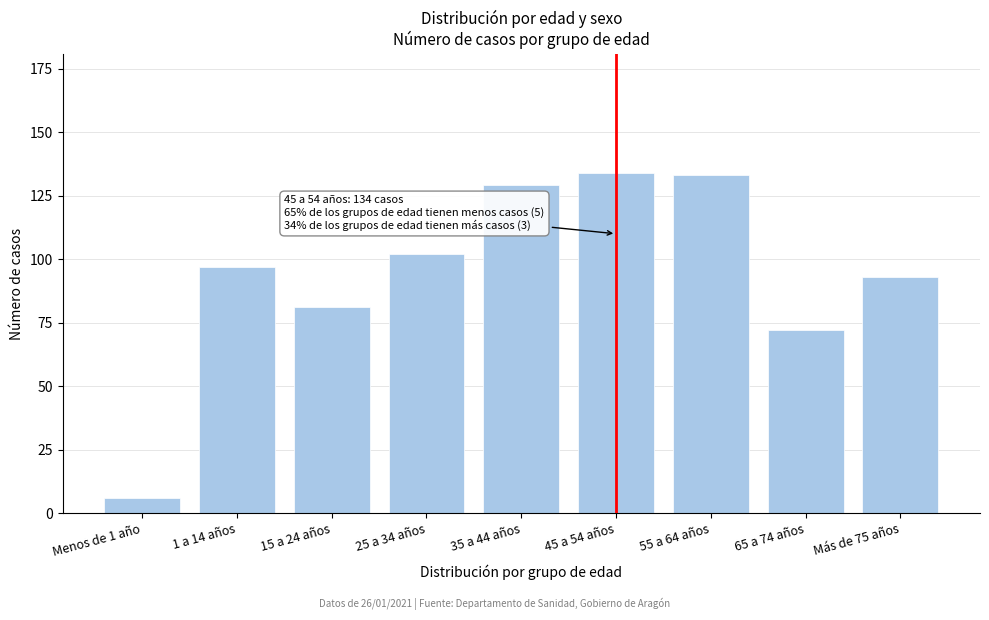

Reading left to right, transcribe all the data shown in this chart.

Menos de 1 año=6	1 a 14 años=97	15 a 24 años=81	25 a 34 años=102	35 a 44 años=129	45 a 54 años=134	55 a 64 años=133	65 a 74 años=72	Más de 75 años=93